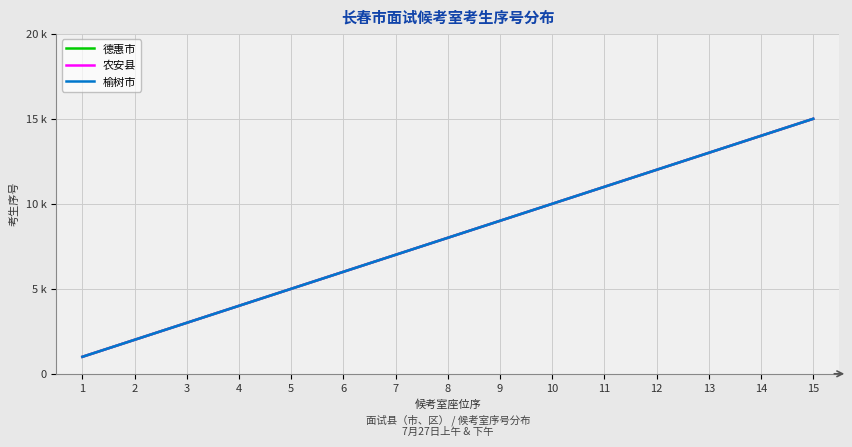

At which category is the sum across all series the highest?

15